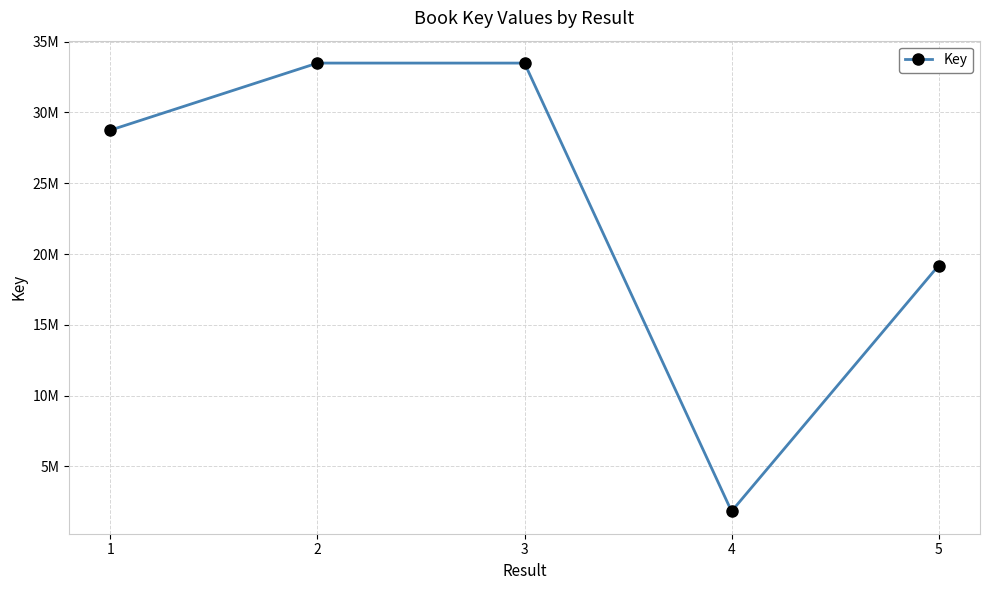

At which category does the data reach its first local peak?

2